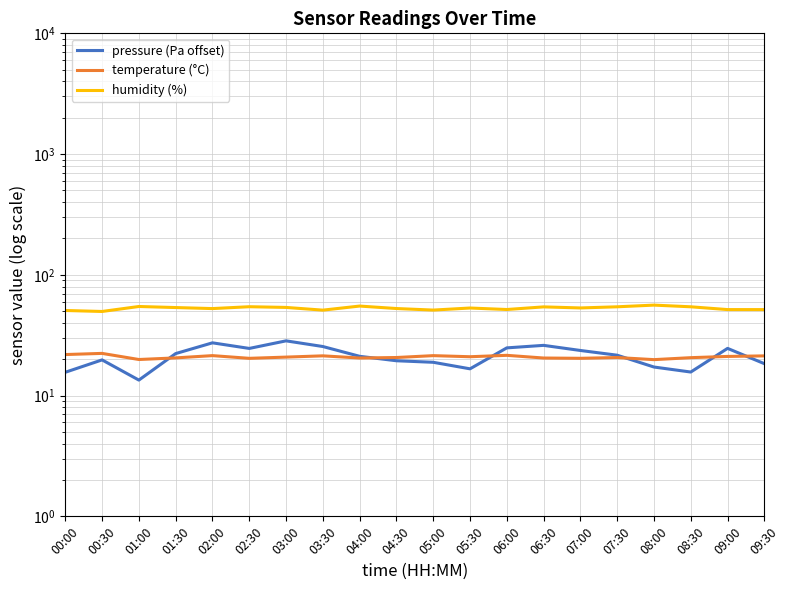

At 06:00, list the series in order from smallest to largest.

temperature (°C), pressure (Pa offset), humidity (%)